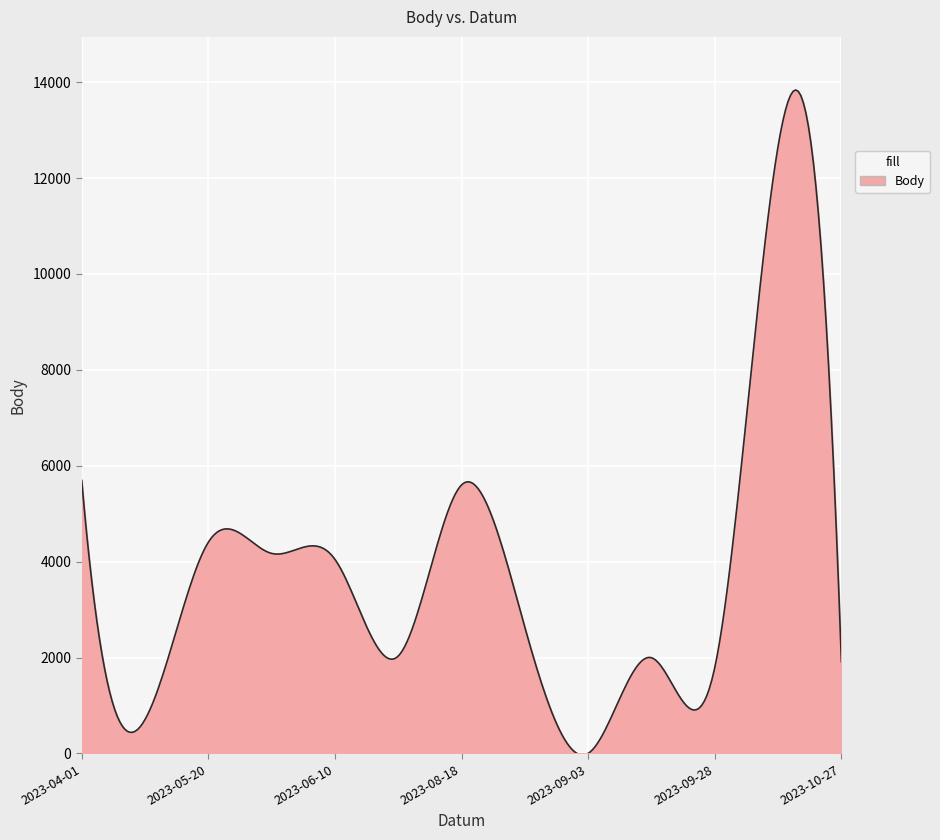

What is the greatest value displayed?

13837.3